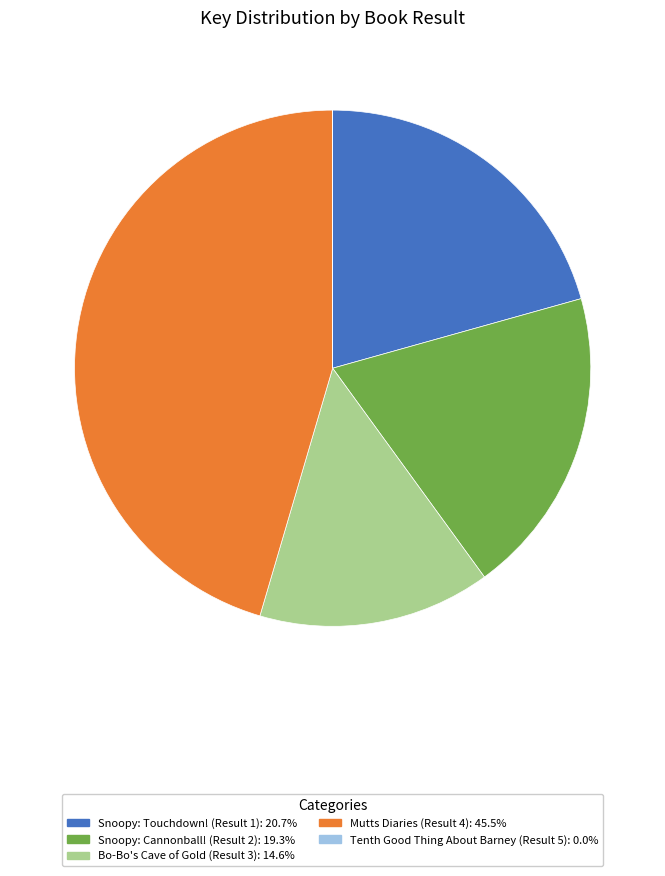

Does Snoopy: Cannonball! (Result 2) represent more than half of the total?

No